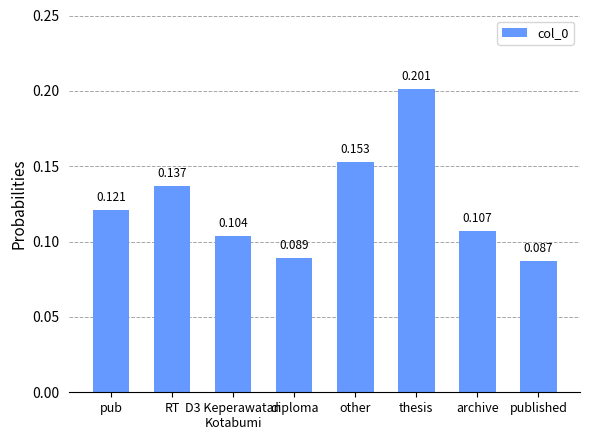

Where is the data nearest to the value 0?

published